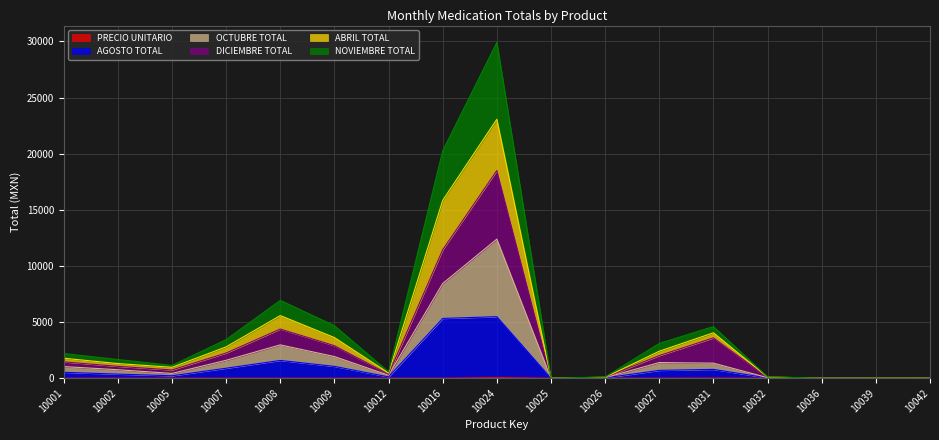

At which category is the sum across all series the highest?

10024